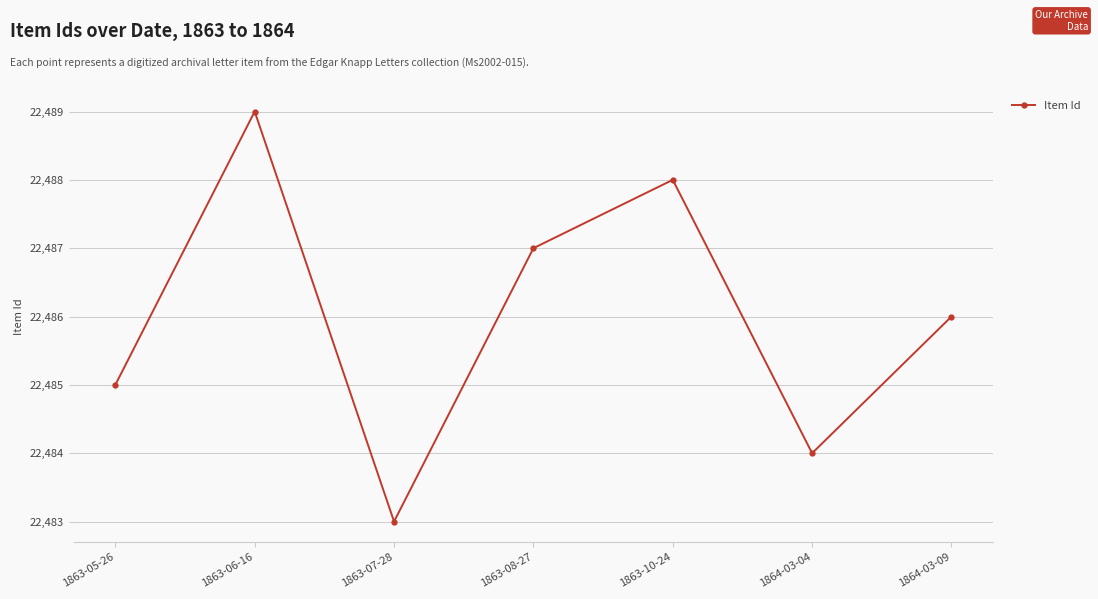

What is the label of the 5th point from the left?

1863-10-24